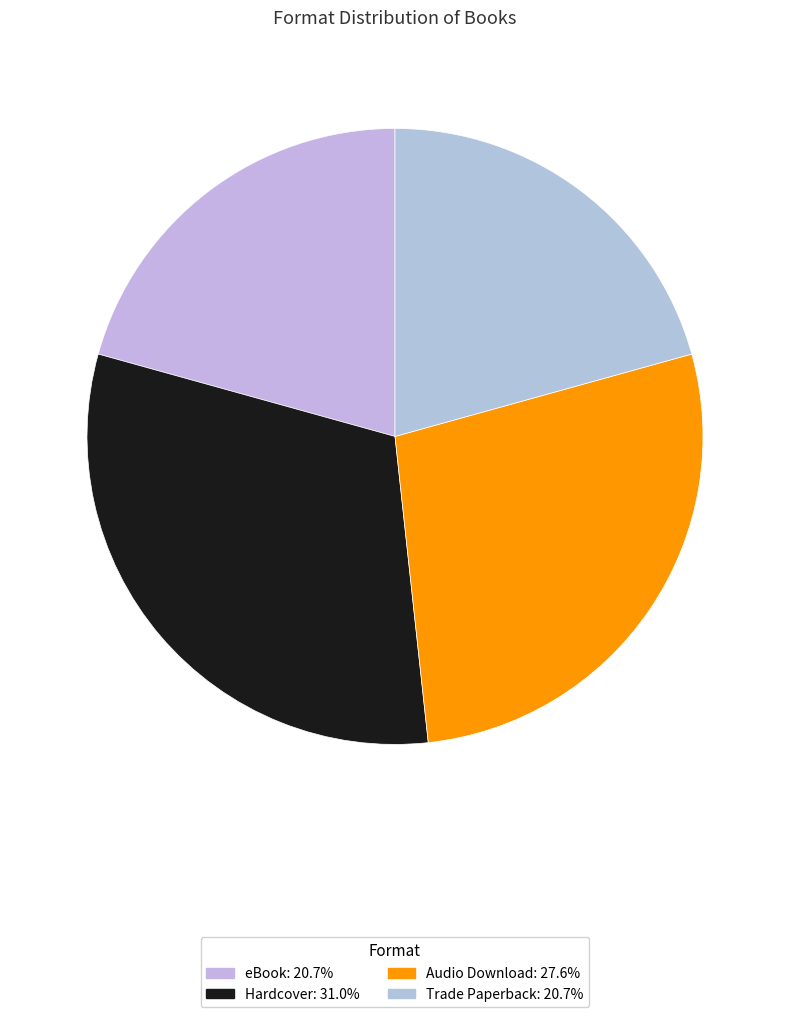

How many segments does this pie chart have?

4